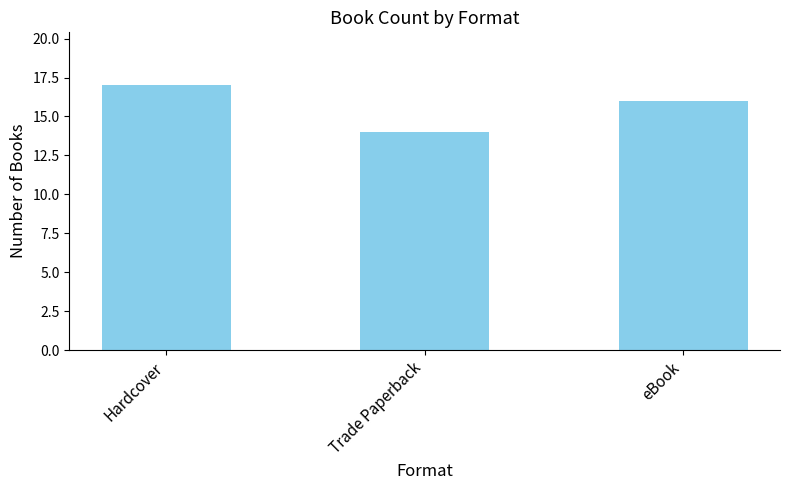

True or false: the data shows 5 at Hardcover.

False